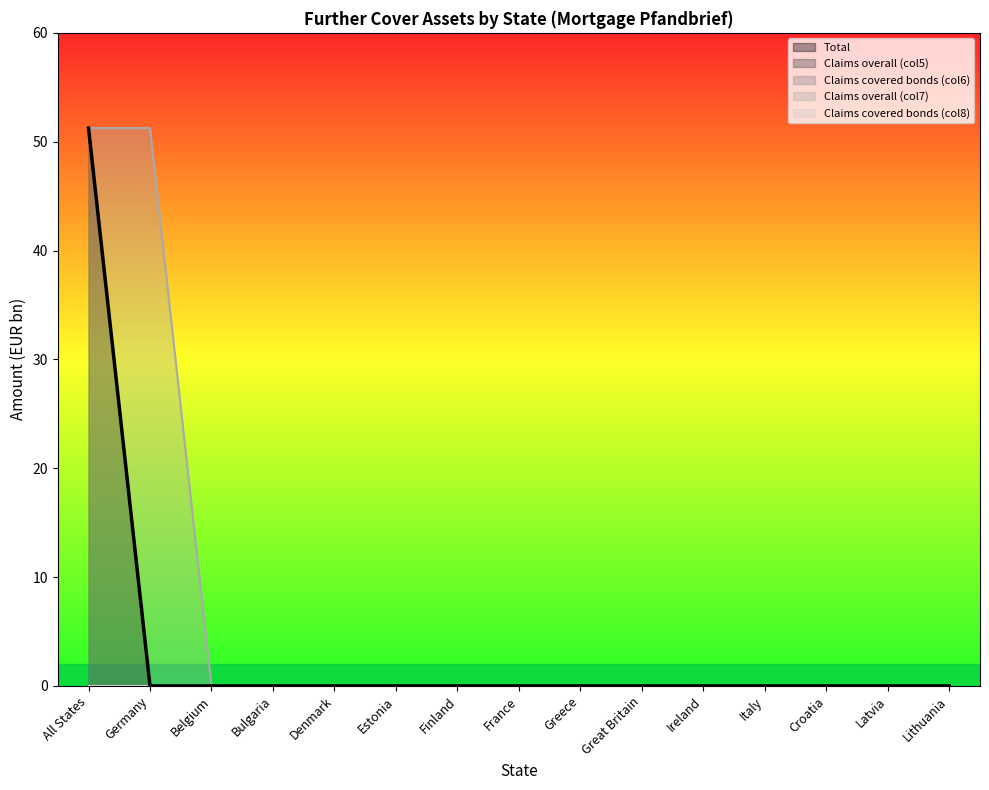

What is the sum of all Total values?

51.2